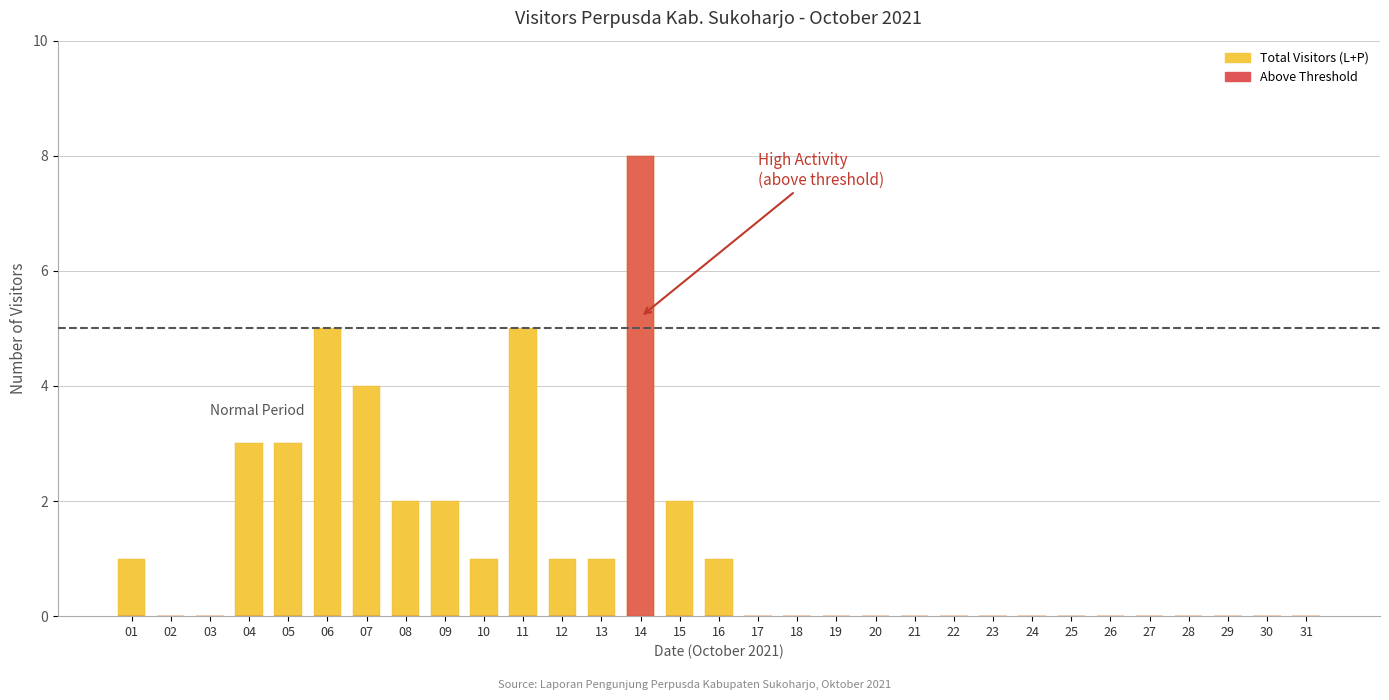

How many bars are there in each group?

2